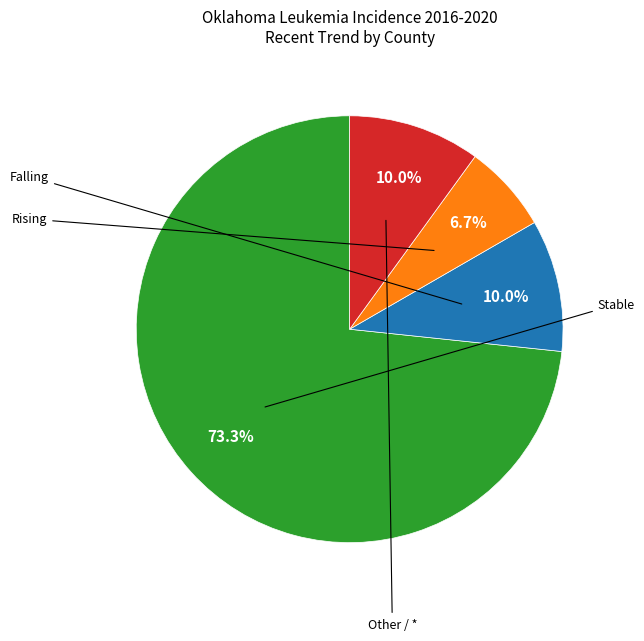

How many slices are in this pie chart?

4